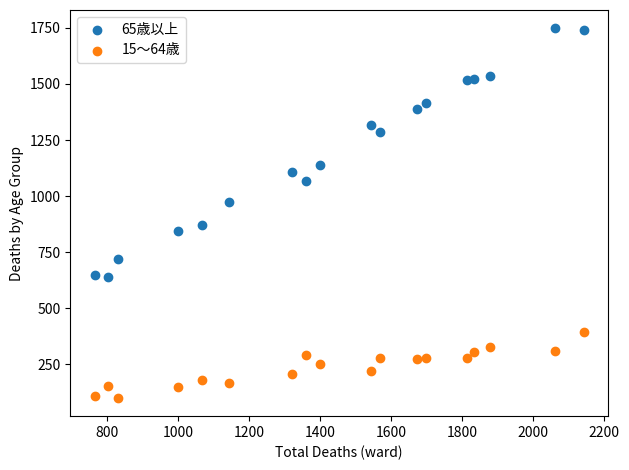

Which series contains the highest Y value?

65歳以上